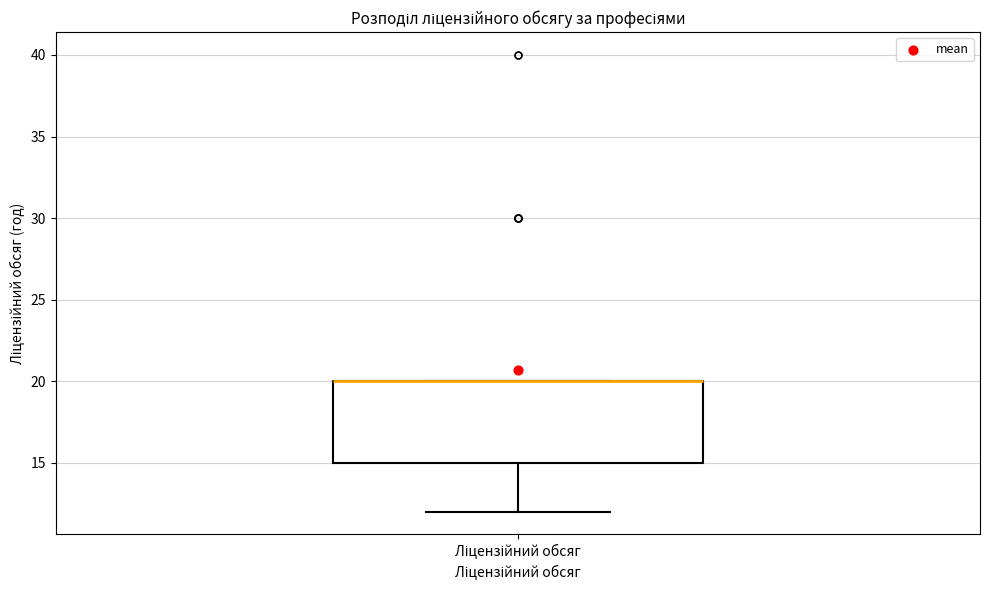

Where does the lower whisker of the box for Ліцензійний обсяг end on the y-axis? The values are not printed on the chart, so give them approximately, as read against the axis.

12